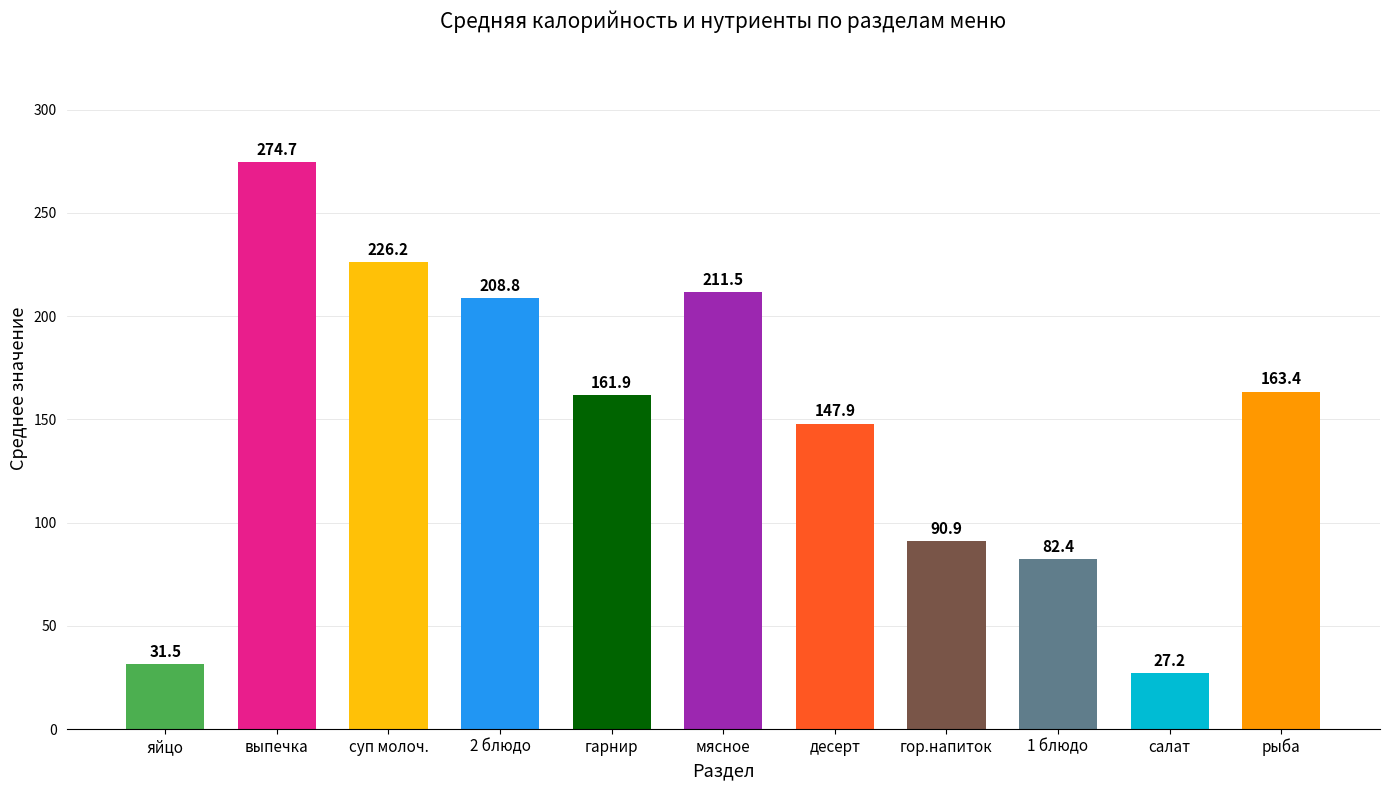

How many bars are there in total?

11